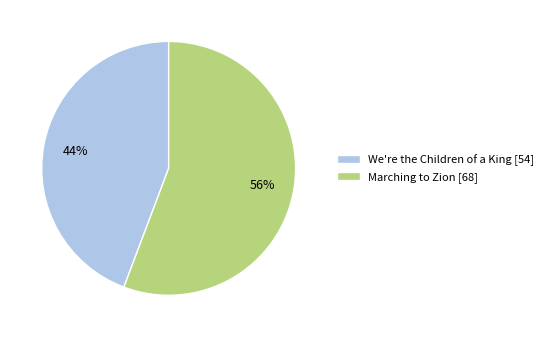

What is the largest slice in the pie chart?

Marching to Zion